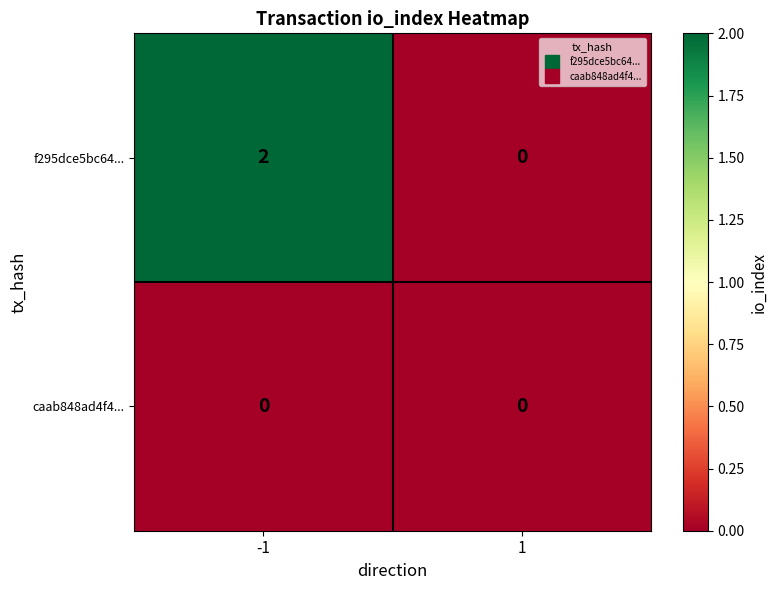

Is the value of caab848ad4f4... at -1 greater than the value of f295dce5bc64... at -1?

No